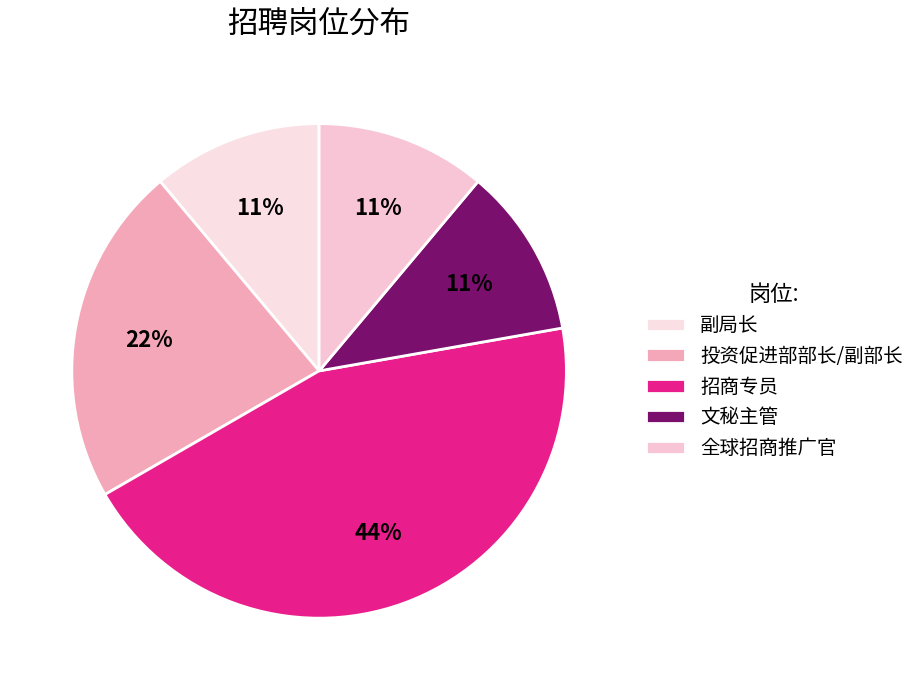

How many slices are in this pie chart?

5